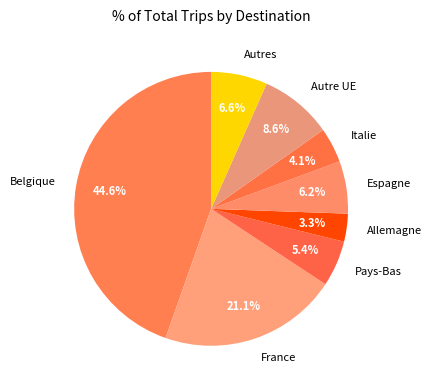

Is the sum of Allemagne and Pays-Bas greater than half?

No